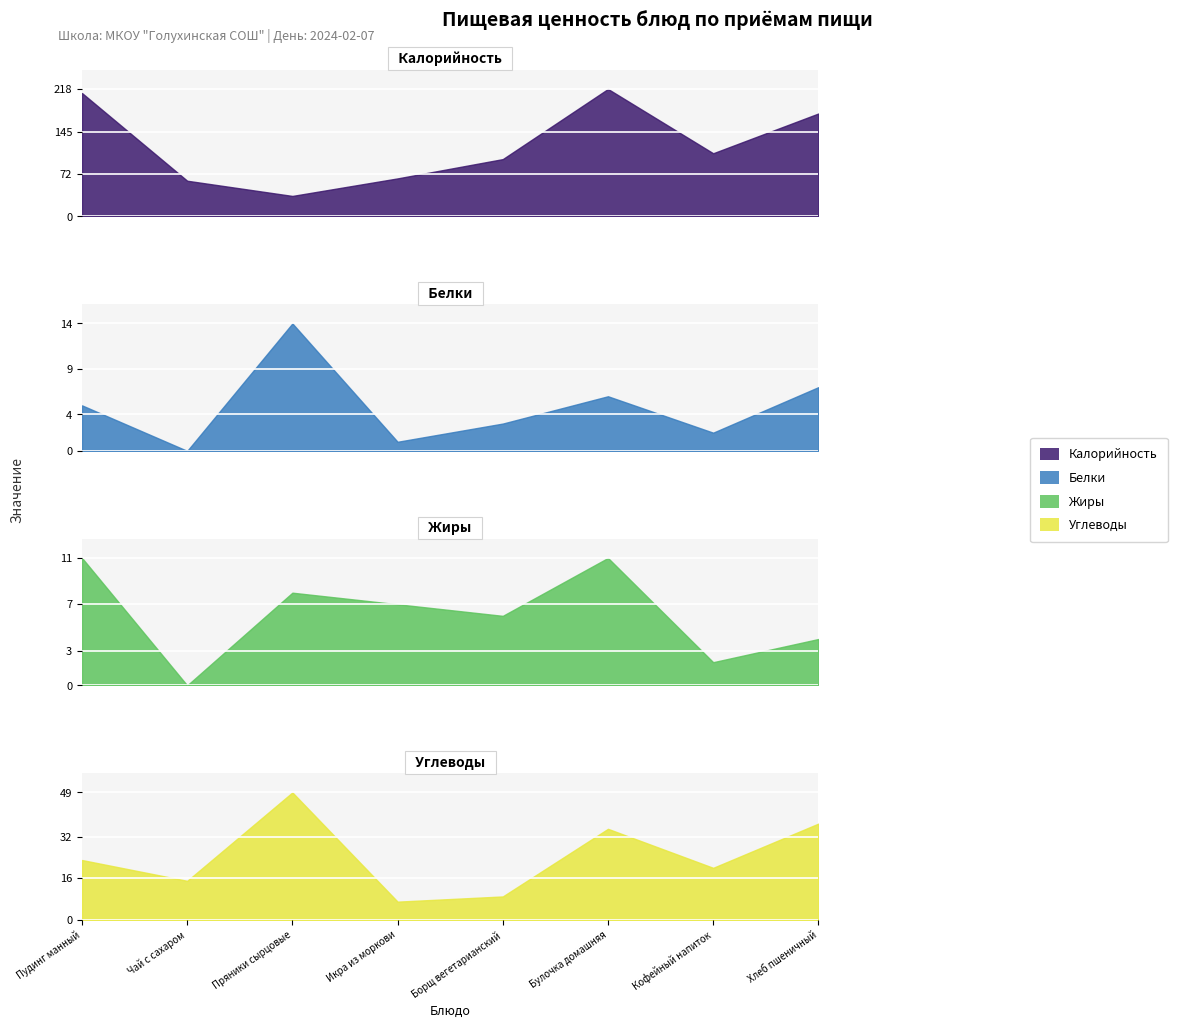

What is the label of the 7th point from the left?

Кофейный напиток